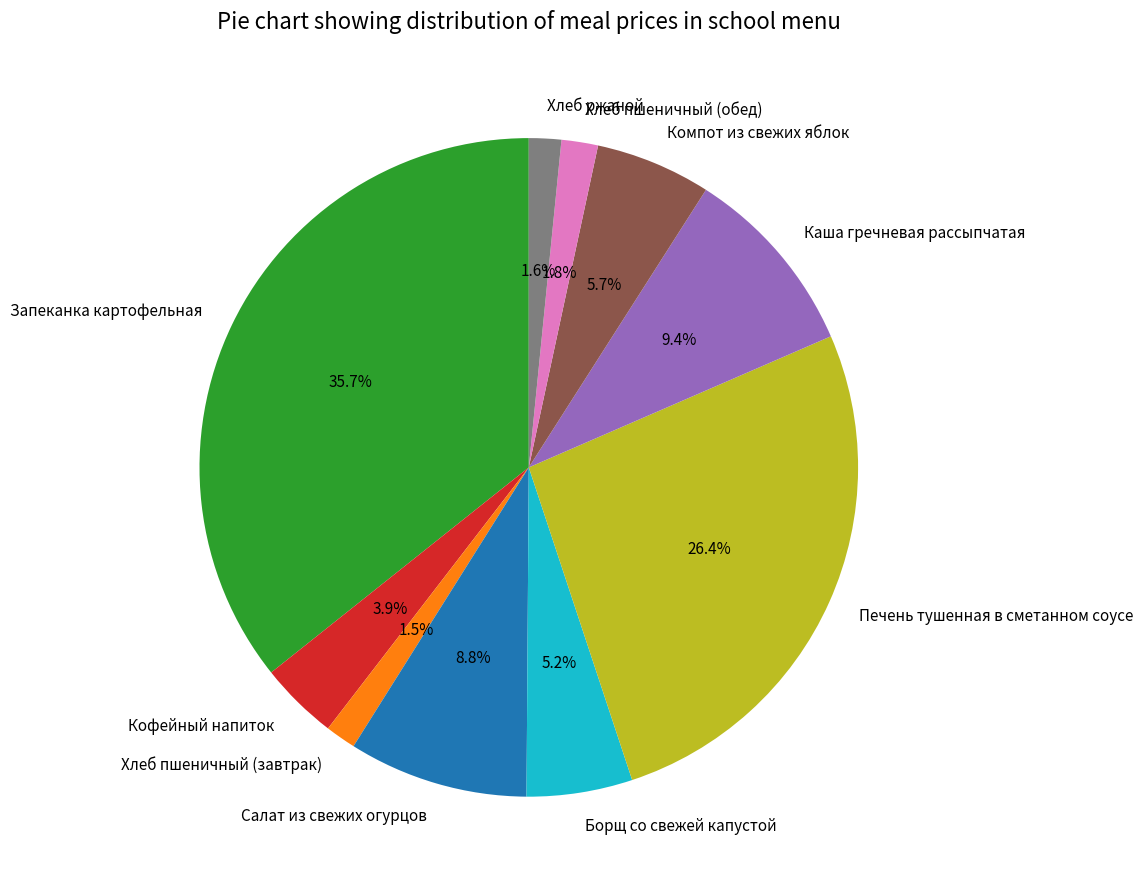

What portion of the pie excludes Каша гречневая рассыпчатая?

90.6%